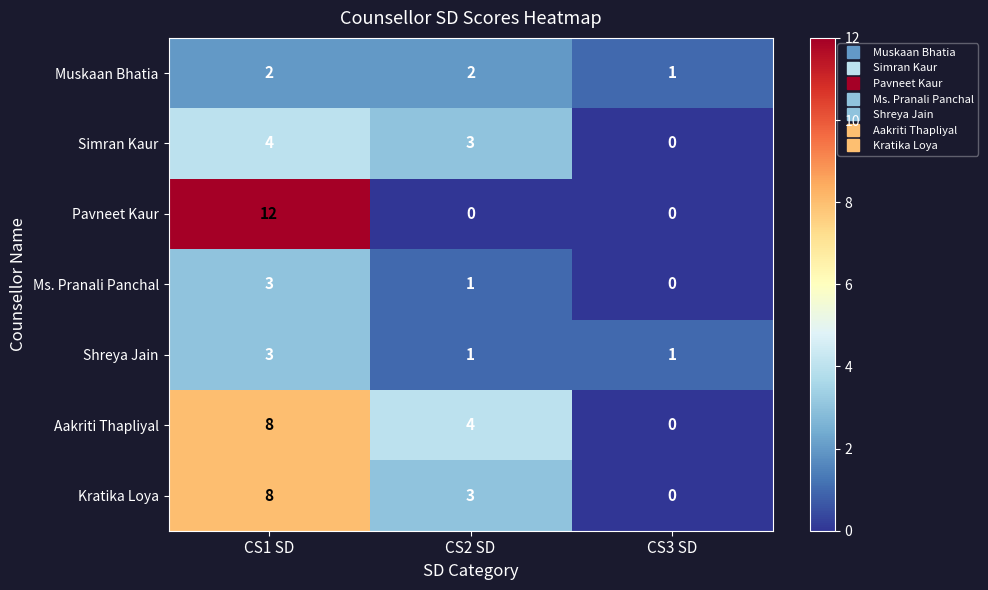

Which series has the widest spread of values?

Pavneet Kaur